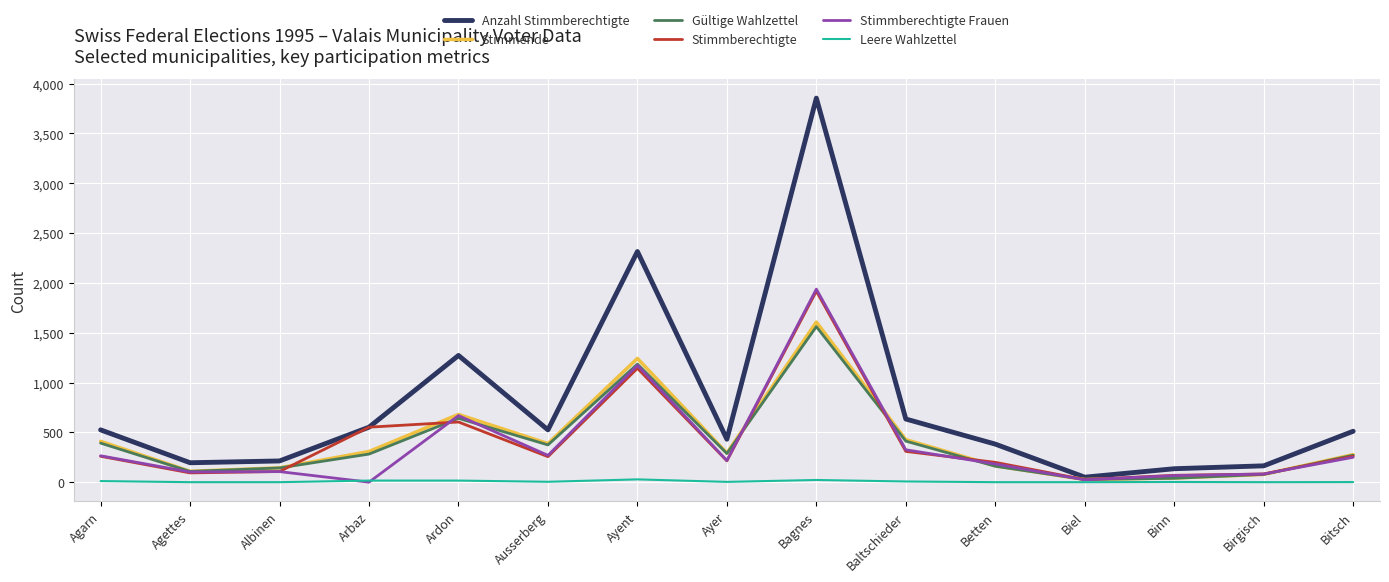

Which series has the largest range (max minus min)?

Anzahl Stimmberechtigte